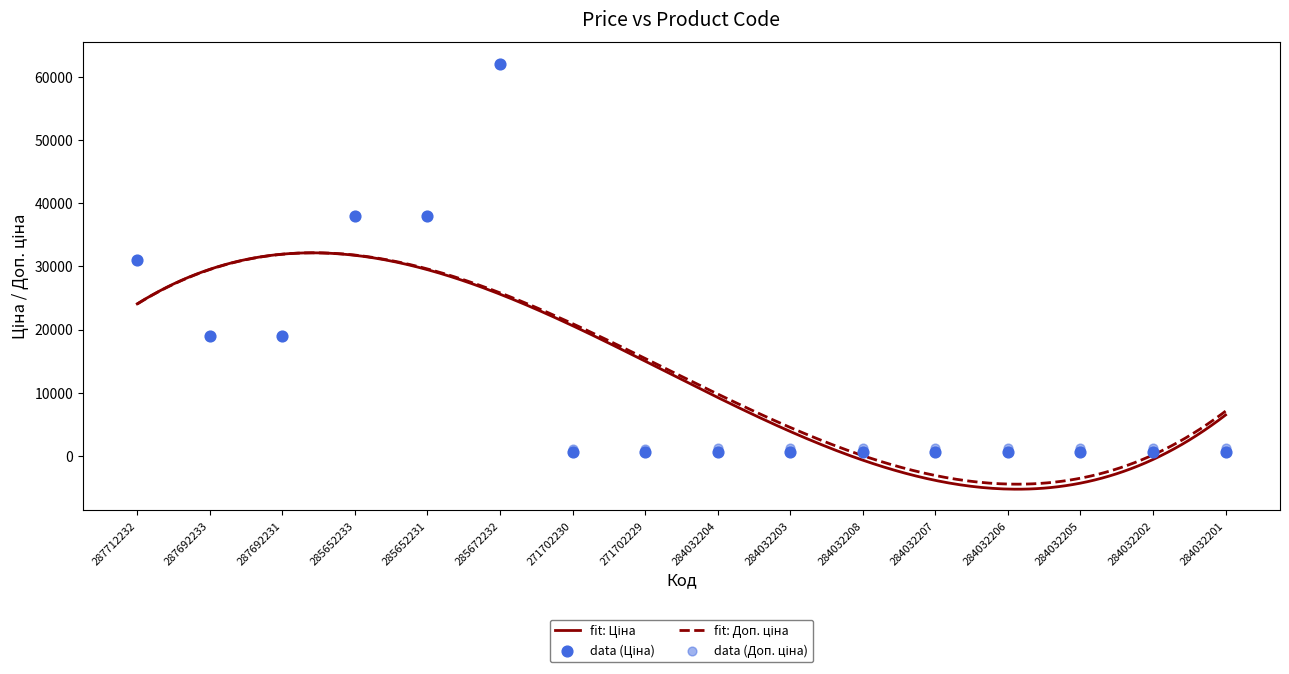

Which series contains the highest Y value?

Ціна